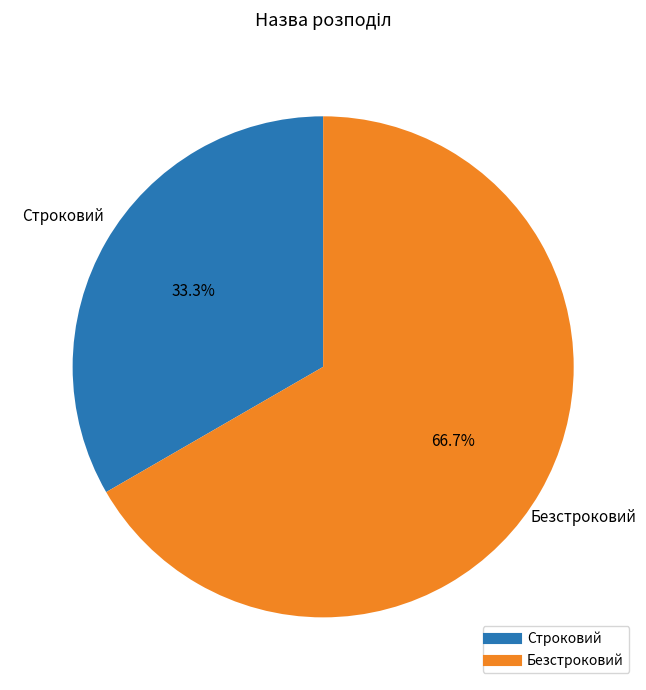

Is Безстроковий the majority of the pie?

Yes